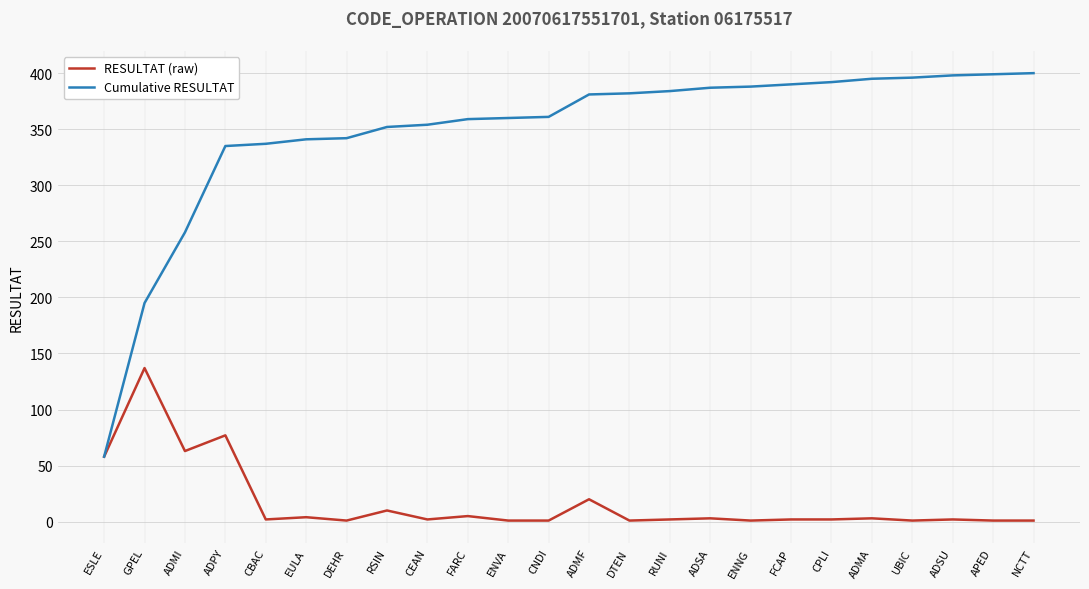

Between ADMI and FARC, which series saw the biggest shift?

Cumulative RESULTAT